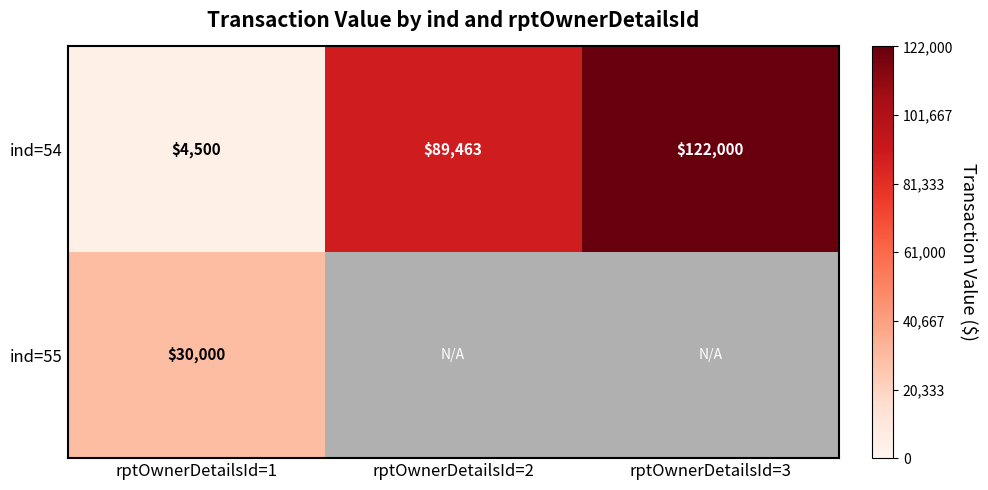

Which has a higher value, rptOwnerDetailsId=1 or rptOwnerDetailsId=3?

rptOwnerDetailsId=3